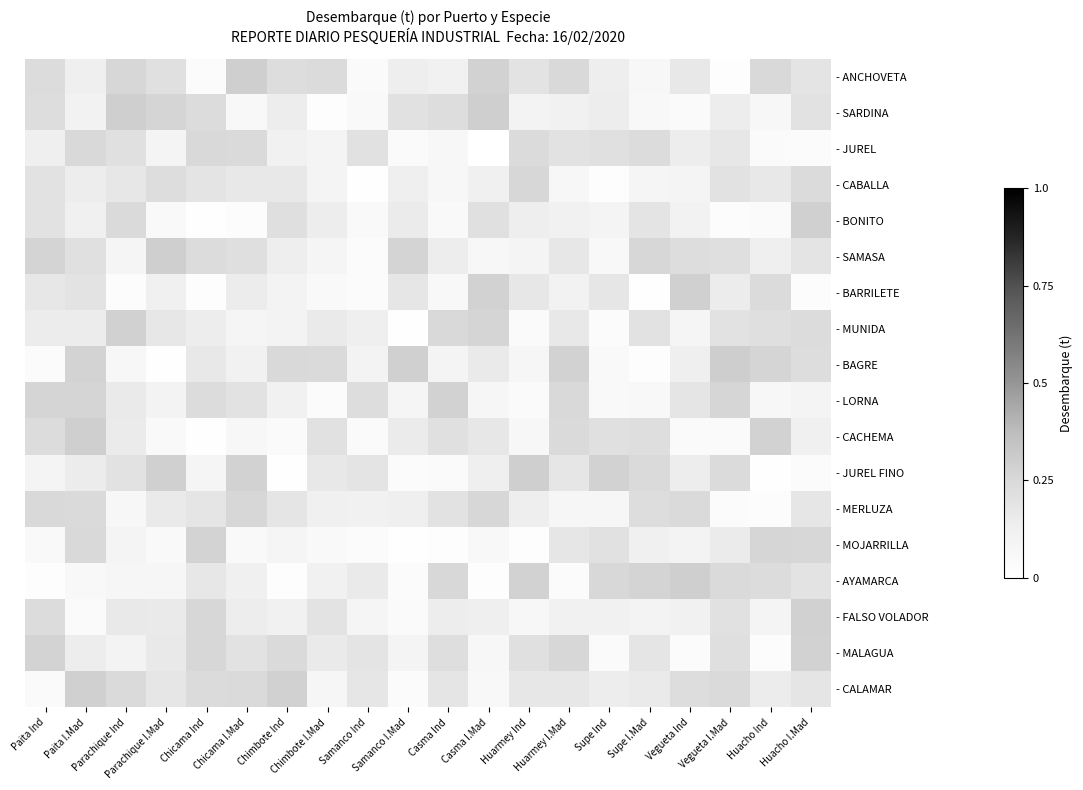

Reading left to right, list all the values displayed in this chart.

- ANCHOVETA: Paita Ind=0.2	Paita I.Mad=0.1	Parachique Ind=0.3	Parachique I.Mad=0.2	Chicama Ind=0.0	Chicama I.Mad=0.3	Chimbote Ind=0.2	Chimbote I.Mad=0.2	Samanco Ind=0.0	Samanco I.Mad=0.1	Casma Ind=0.1	Casma I.Mad=0.3	Huarmey Ind=0.2	Huarmey I.Mad=0.2	Supe Ind=0.1	Supe I.Mad=0.1	Vegueta Ind=0.2	Vegueta I.Mad=0.0	Huacho Ind=0.2	Huacho I.Mad=0.2
- SARDINA: Paita Ind=0.2	Paita I.Mad=0.1	Parachique Ind=0.3	Parachique I.Mad=0.3	Chicama Ind=0.2	Chicama I.Mad=0.1	Chimbote Ind=0.1	Chimbote I.Mad=0.0	Samanco Ind=0.0	Samanco I.Mad=0.2	Casma Ind=0.2	Casma I.Mad=0.3	Huarmey Ind=0.1	Huarmey I.Mad=0.1	Supe Ind=0.1	Supe I.Mad=0.1	Vegueta Ind=0.0	Vegueta I.Mad=0.1	Huacho Ind=0.1	Huacho I.Mad=0.2
- JUREL: Paita Ind=0.1	Paita I.Mad=0.2	Parachique Ind=0.2	Parachique I.Mad=0.1	Chicama Ind=0.2	Chicama I.Mad=0.2	Chimbote Ind=0.1	Chimbote I.Mad=0.1	Samanco Ind=0.2	Samanco I.Mad=0.0	Casma Ind=0.1	Casma I.Mad=0.0	Huarmey Ind=0.2	Huarmey I.Mad=0.2	Supe Ind=0.2	Supe I.Mad=0.2	Vegueta Ind=0.1	Vegueta I.Mad=0.2	Huacho Ind=0.0	Huacho I.Mad=0.0
- CABALLA: Paita Ind=0.2	Paita I.Mad=0.1	Parachique Ind=0.2	Parachique I.Mad=0.2	Chicama Ind=0.2	Chicama I.Mad=0.2	Chimbote Ind=0.2	Chimbote I.Mad=0.1	Samanco Ind=0.0	Samanco I.Mad=0.1	Casma Ind=0.1	Casma I.Mad=0.1	Huarmey Ind=0.3	Huarmey I.Mad=0.1	Supe Ind=0.0	Supe I.Mad=0.1	Vegueta Ind=0.1	Vegueta I.Mad=0.2	Huacho Ind=0.2	Huacho I.Mad=0.2
- BONITO: Paita Ind=0.2	Paita I.Mad=0.1	Parachique Ind=0.2	Parachique I.Mad=0.1	Chicama Ind=0.0	Chicama I.Mad=0.0	Chimbote Ind=0.2	Chimbote I.Mad=0.1	Samanco Ind=0.0	Samanco I.Mad=0.2	Casma Ind=0.0	Casma I.Mad=0.2	Huarmey Ind=0.1	Huarmey I.Mad=0.1	Supe Ind=0.1	Supe I.Mad=0.2	Vegueta Ind=0.1	Vegueta I.Mad=0.0	Huacho Ind=0.0	Huacho I.Mad=0.3
- SAMASA: Paita Ind=0.3	Paita I.Mad=0.2	Parachique Ind=0.1	Parachique I.Mad=0.3	Chicama Ind=0.2	Chicama I.Mad=0.2	Chimbote Ind=0.1	Chimbote I.Mad=0.1	Samanco Ind=0.0	Samanco I.Mad=0.3	Casma Ind=0.1	Casma I.Mad=0.1	Huarmey Ind=0.1	Huarmey I.Mad=0.2	Supe Ind=0.1	Supe I.Mad=0.3	Vegueta Ind=0.2	Vegueta I.Mad=0.2	Huacho Ind=0.1	Huacho I.Mad=0.2
- BARRILETE: Paita Ind=0.2	Paita I.Mad=0.2	Parachique Ind=0.0	Parachique I.Mad=0.1	Chicama Ind=0.0	Chicama I.Mad=0.1	Chimbote Ind=0.1	Chimbote I.Mad=0.0	Samanco Ind=0.0	Samanco I.Mad=0.2	Casma Ind=0.1	Casma I.Mad=0.3	Huarmey Ind=0.2	Huarmey I.Mad=0.1	Supe Ind=0.2	Supe I.Mad=0.0	Vegueta Ind=0.3	Vegueta I.Mad=0.1	Huacho Ind=0.2	Huacho I.Mad=0.0
- MUNIDA: Paita Ind=0.1	Paita I.Mad=0.1	Parachique Ind=0.3	Parachique I.Mad=0.2	Chicama Ind=0.1	Chicama I.Mad=0.1	Chimbote Ind=0.1	Chimbote I.Mad=0.2	Samanco Ind=0.1	Samanco I.Mad=0.0	Casma Ind=0.2	Casma I.Mad=0.3	Huarmey Ind=0.0	Huarmey I.Mad=0.2	Supe Ind=0.0	Supe I.Mad=0.2	Vegueta Ind=0.1	Vegueta I.Mad=0.2	Huacho Ind=0.2	Huacho I.Mad=0.2
- BAGRE: Paita Ind=0.0	Paita I.Mad=0.3	Parachique Ind=0.1	Parachique I.Mad=0.0	Chicama Ind=0.2	Chicama I.Mad=0.1	Chimbote Ind=0.2	Chimbote I.Mad=0.2	Samanco Ind=0.1	Samanco I.Mad=0.3	Casma Ind=0.1	Casma I.Mad=0.2	Huarmey Ind=0.1	Huarmey I.Mad=0.3	Supe Ind=0.0	Supe I.Mad=0.0	Vegueta Ind=0.1	Vegueta I.Mad=0.3	Huacho Ind=0.3	Huacho I.Mad=0.2
- LORNA: Paita Ind=0.3	Paita I.Mad=0.3	Parachique Ind=0.2	Parachique I.Mad=0.1	Chicama Ind=0.2	Chicama I.Mad=0.2	Chimbote Ind=0.1	Chimbote I.Mad=0.0	Samanco Ind=0.2	Samanco I.Mad=0.1	Casma Ind=0.3	Casma I.Mad=0.1	Huarmey Ind=0.0	Huarmey I.Mad=0.2	Supe Ind=0.0	Supe I.Mad=0.1	Vegueta Ind=0.2	Vegueta I.Mad=0.3	Huacho Ind=0.1	Huacho I.Mad=0.1
- CACHEMA: Paita Ind=0.2	Paita I.Mad=0.3	Parachique Ind=0.2	Parachique I.Mad=0.0	Chicama Ind=0.0	Chicama I.Mad=0.1	Chimbote Ind=0.0	Chimbote I.Mad=0.2	Samanco Ind=0.0	Samanco I.Mad=0.2	Casma Ind=0.2	Casma I.Mad=0.2	Huarmey Ind=0.1	Huarmey I.Mad=0.2	Supe Ind=0.2	Supe I.Mad=0.2	Vegueta Ind=0.0	Vegueta I.Mad=0.0	Huacho Ind=0.3	Huacho I.Mad=0.1
- JUREL FINO: Paita Ind=0.1	Paita I.Mad=0.1	Parachique Ind=0.2	Parachique I.Mad=0.3	Chicama Ind=0.1	Chicama I.Mad=0.3	Chimbote Ind=0.0	Chimbote I.Mad=0.2	Samanco Ind=0.2	Samanco I.Mad=0.0	Casma Ind=0.0	Casma I.Mad=0.1	Huarmey Ind=0.3	Huarmey I.Mad=0.2	Supe Ind=0.3	Supe I.Mad=0.2	Vegueta Ind=0.1	Vegueta I.Mad=0.2	Huacho Ind=0.0	Huacho I.Mad=0.0
- MERLUZA: Paita Ind=0.2	Paita I.Mad=0.2	Parachique Ind=0.1	Parachique I.Mad=0.2	Chicama Ind=0.2	Chicama I.Mad=0.3	Chimbote Ind=0.2	Chimbote I.Mad=0.1	Samanco Ind=0.1	Samanco I.Mad=0.1	Casma Ind=0.2	Casma I.Mad=0.3	Huarmey Ind=0.1	Huarmey I.Mad=0.1	Supe Ind=0.1	Supe I.Mad=0.2	Vegueta Ind=0.2	Vegueta I.Mad=0.0	Huacho Ind=0.0	Huacho I.Mad=0.2
- MOJARRILLA: Paita Ind=0.0	Paita I.Mad=0.2	Parachique Ind=0.1	Parachique I.Mad=0.0	Chicama Ind=0.3	Chicama I.Mad=0.0	Chimbote Ind=0.1	Chimbote I.Mad=0.0	Samanco Ind=0.0	Samanco I.Mad=0.0	Casma Ind=0.0	Casma I.Mad=0.1	Huarmey Ind=0.0	Huarmey I.Mad=0.2	Supe Ind=0.2	Supe I.Mad=0.1	Vegueta Ind=0.1	Vegueta I.Mad=0.2	Huacho Ind=0.3	Huacho I.Mad=0.3
- AYAMARCA: Paita Ind=0.0	Paita I.Mad=0.1	Parachique Ind=0.1	Parachique I.Mad=0.1	Chicama Ind=0.2	Chicama I.Mad=0.1	Chimbote Ind=0.0	Chimbote I.Mad=0.1	Samanco Ind=0.2	Samanco I.Mad=0.0	Casma Ind=0.3	Casma I.Mad=0.0	Huarmey Ind=0.3	Huarmey I.Mad=0.0	Supe Ind=0.3	Supe I.Mad=0.3	Vegueta Ind=0.3	Vegueta I.Mad=0.2	Huacho Ind=0.2	Huacho I.Mad=0.2
- FALSO VOLADOR: Paita Ind=0.2	Paita I.Mad=0.0	Parachique Ind=0.2	Parachique I.Mad=0.2	Chicama Ind=0.3	Chicama I.Mad=0.1	Chimbote Ind=0.1	Chimbote I.Mad=0.2	Samanco Ind=0.1	Samanco I.Mad=0.0	Casma Ind=0.1	Casma I.Mad=0.1	Huarmey Ind=0.1	Huarmey I.Mad=0.1	Supe Ind=0.1	Supe I.Mad=0.1	Vegueta Ind=0.1	Vegueta I.Mad=0.2	Huacho Ind=0.1	Huacho I.Mad=0.3
- MALAGUA: Paita Ind=0.3	Paita I.Mad=0.1	Parachique Ind=0.1	Parachique I.Mad=0.2	Chicama Ind=0.3	Chicama I.Mad=0.2	Chimbote Ind=0.2	Chimbote I.Mad=0.2	Samanco Ind=0.2	Samanco I.Mad=0.1	Casma Ind=0.2	Casma I.Mad=0.1	Huarmey Ind=0.2	Huarmey I.Mad=0.3	Supe Ind=0.0	Supe I.Mad=0.2	Vegueta Ind=0.0	Vegueta I.Mad=0.2	Huacho Ind=0.0	Huacho I.Mad=0.3
- CALAMAR: Paita Ind=0.0	Paita I.Mad=0.3	Parachique Ind=0.2	Parachique I.Mad=0.2	Chicama Ind=0.2	Chicama I.Mad=0.2	Chimbote Ind=0.3	Chimbote I.Mad=0.1	Samanco Ind=0.2	Samanco I.Mad=0.0	Casma Ind=0.2	Casma I.Mad=0.1	Huarmey Ind=0.2	Huarmey I.Mad=0.2	Supe Ind=0.1	Supe I.Mad=0.2	Vegueta Ind=0.2	Vegueta I.Mad=0.2	Huacho Ind=0.1	Huacho I.Mad=0.2